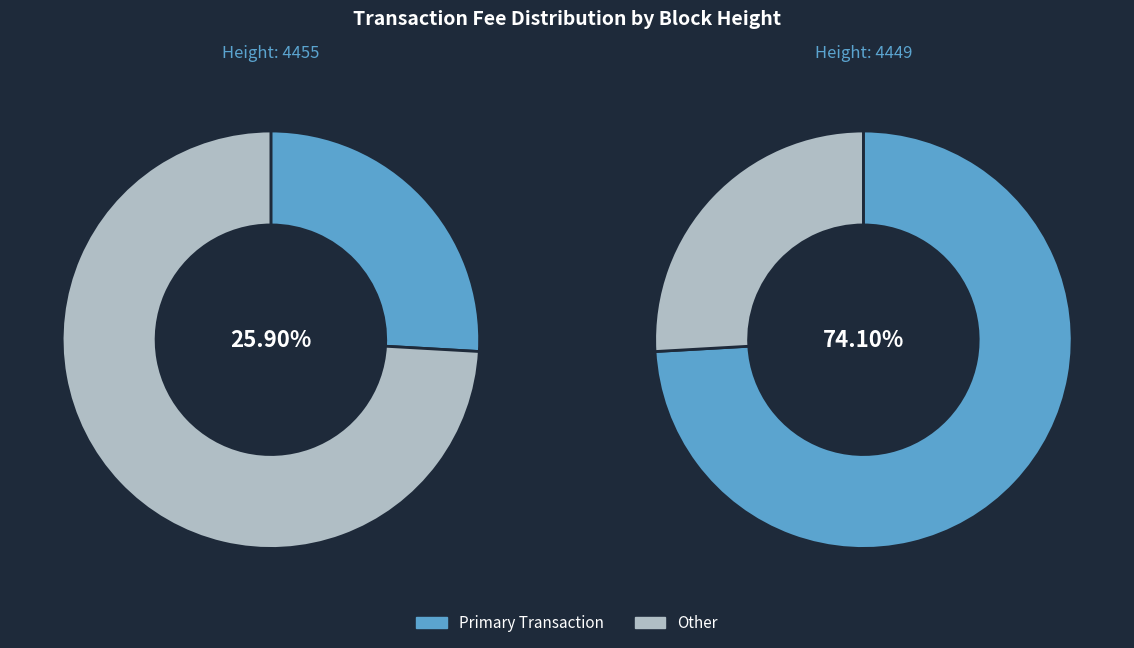

Is the sum of 4455 and 4449 greater than half?

Yes